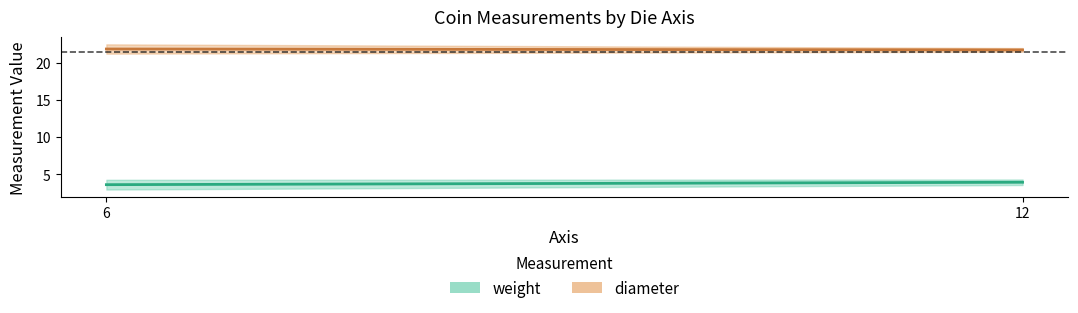

Which series has the largest range (max minus min)?

weight